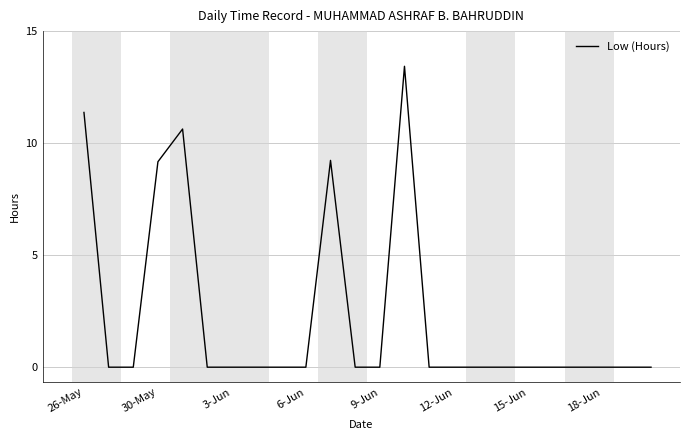

What is the greatest value displayed?

13.4